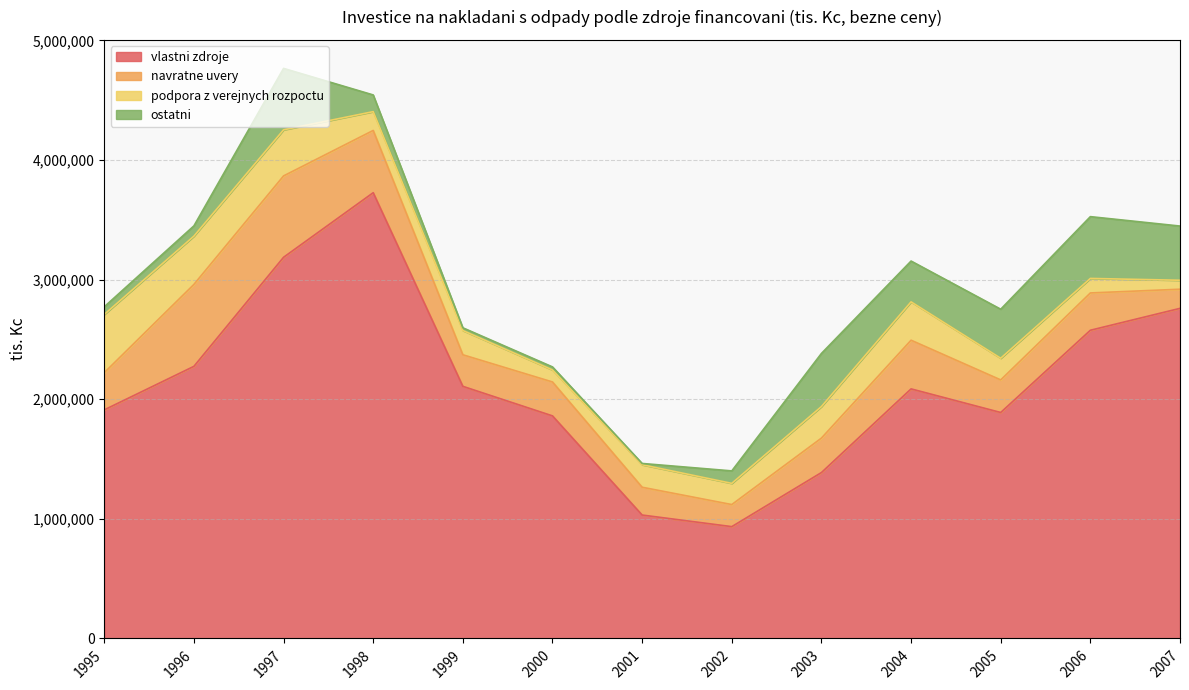

What is the sum of the podpora z verejnych rozpoctu values at 2005 and 1995?

667778